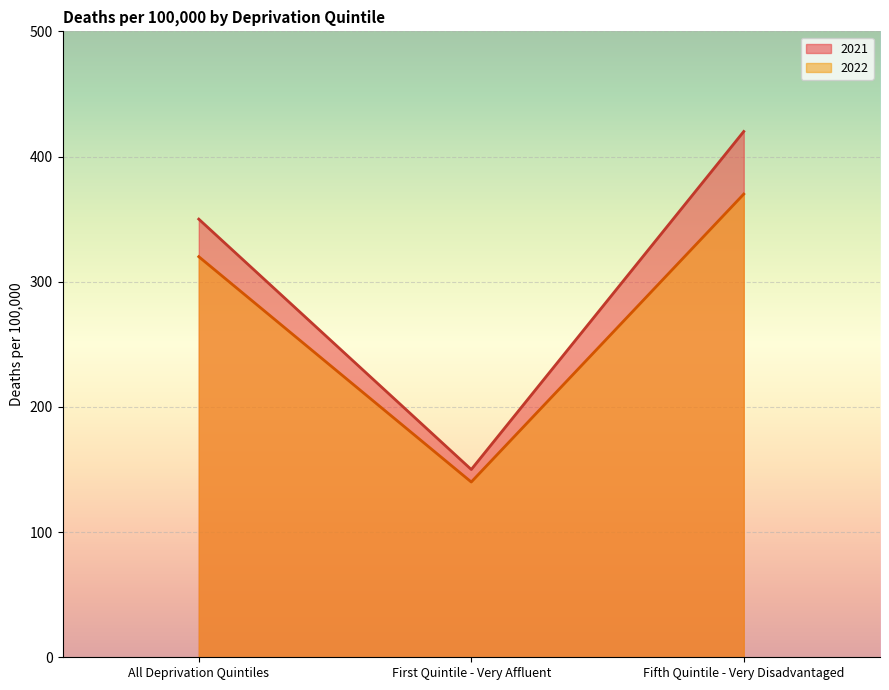

At which label does 2021 first exceed 350?

Fifth Quintile - Very Disadvantaged